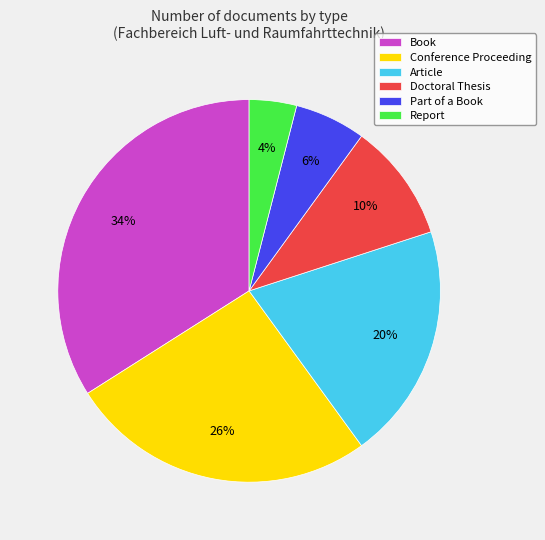

Which category has the biggest portion of the pie?

Book